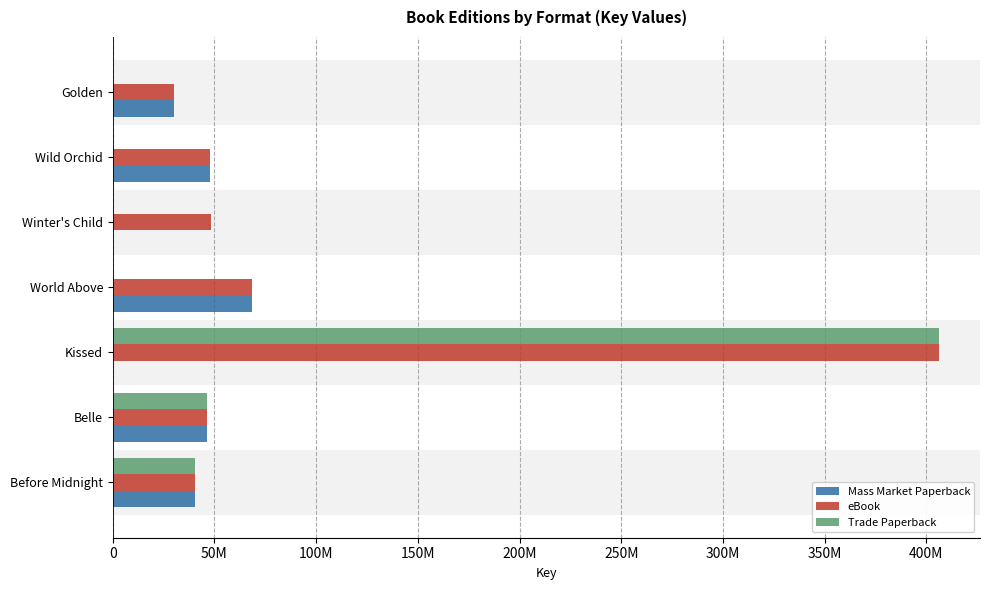

What are all the series names shown in the legend?

Mass Market Paperback, eBook, Trade Paperback